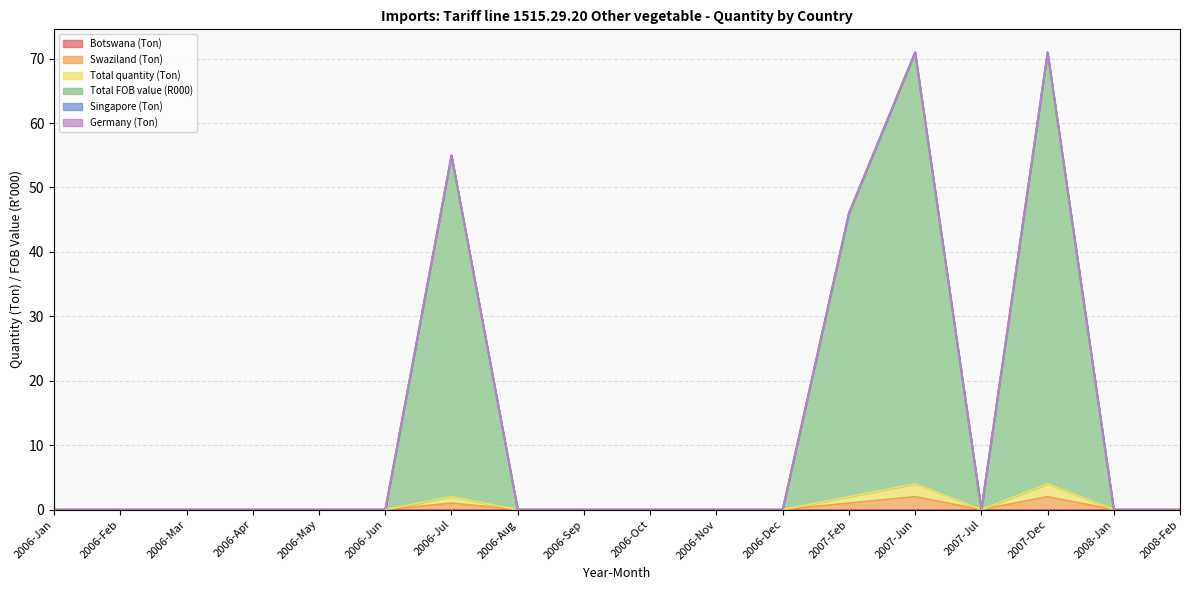

What is the label of the 11th point from the right?

2006-Aug